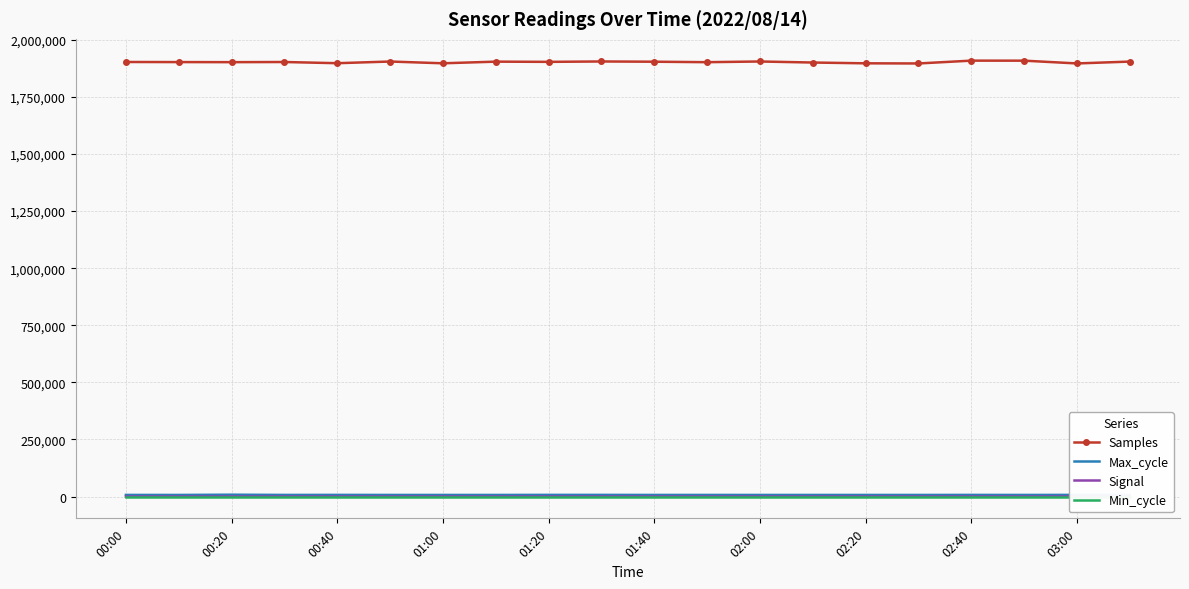

True or false: Samples and Max_cycle cross at least once.

False